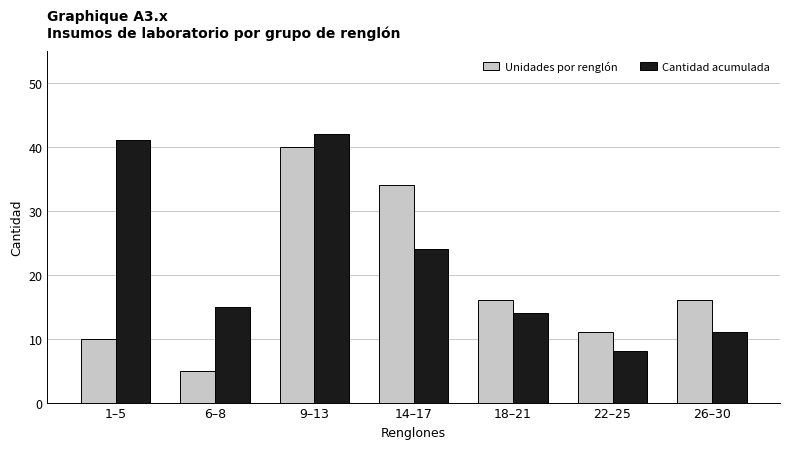

What is the label of the 1st bar from the right?

26–30